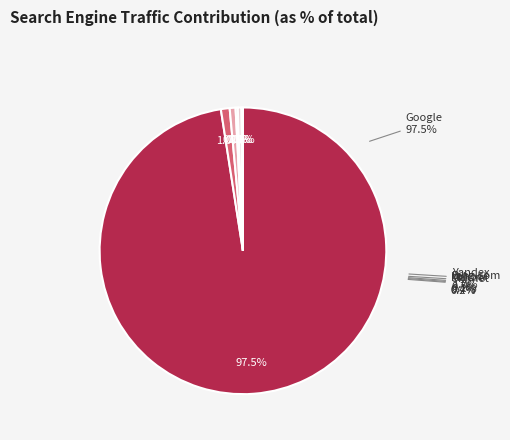

Rank the categories by value from lowest to highest.

Ukr.net, Yahoo!, Mail.ru, Bing.com, Yandex, Google